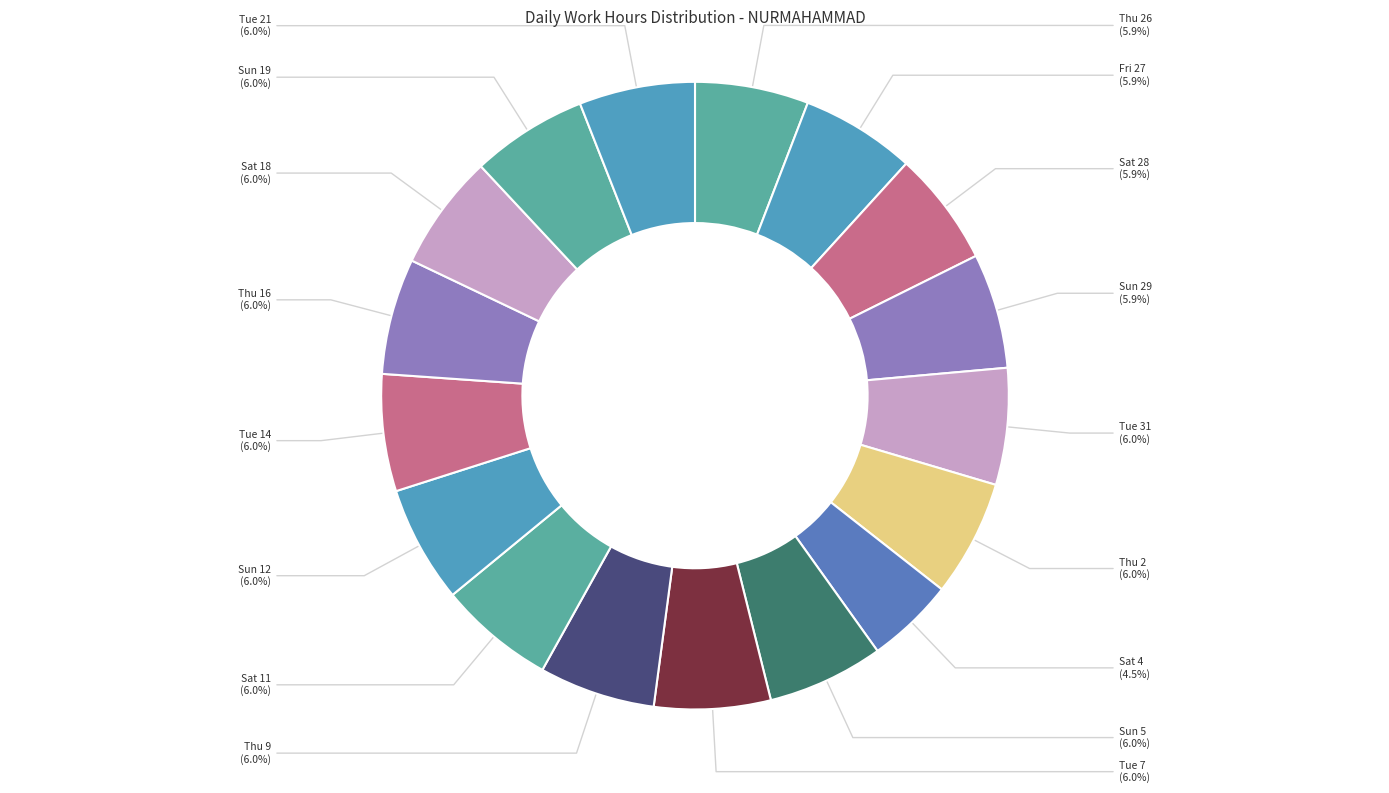

To the nearest percent, what portion does Tue 31 represent?

6%